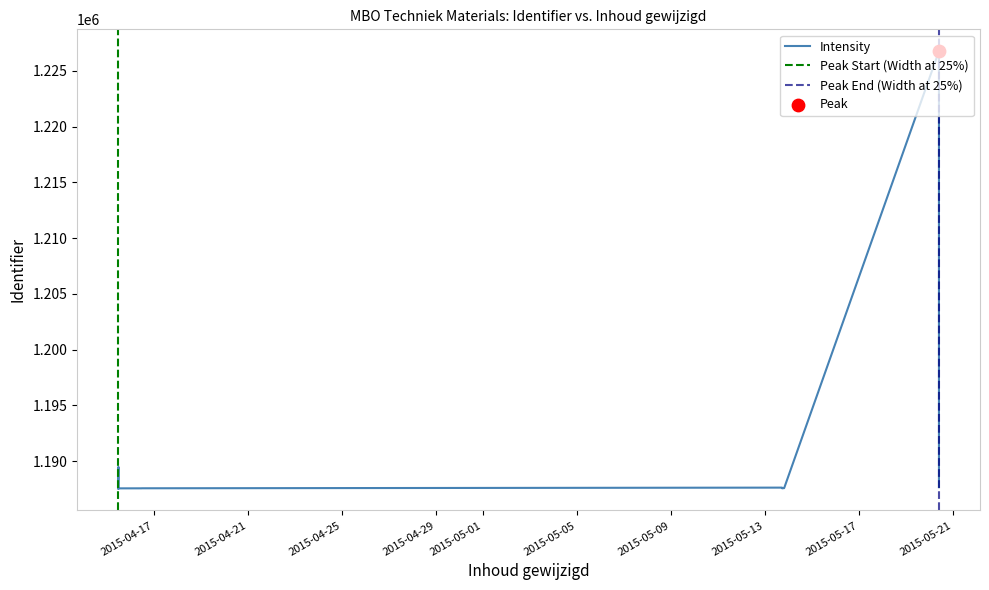

What is the change in value from 2015-04-15 11:45:49 to 2015-04-15 12:05:04?

+6